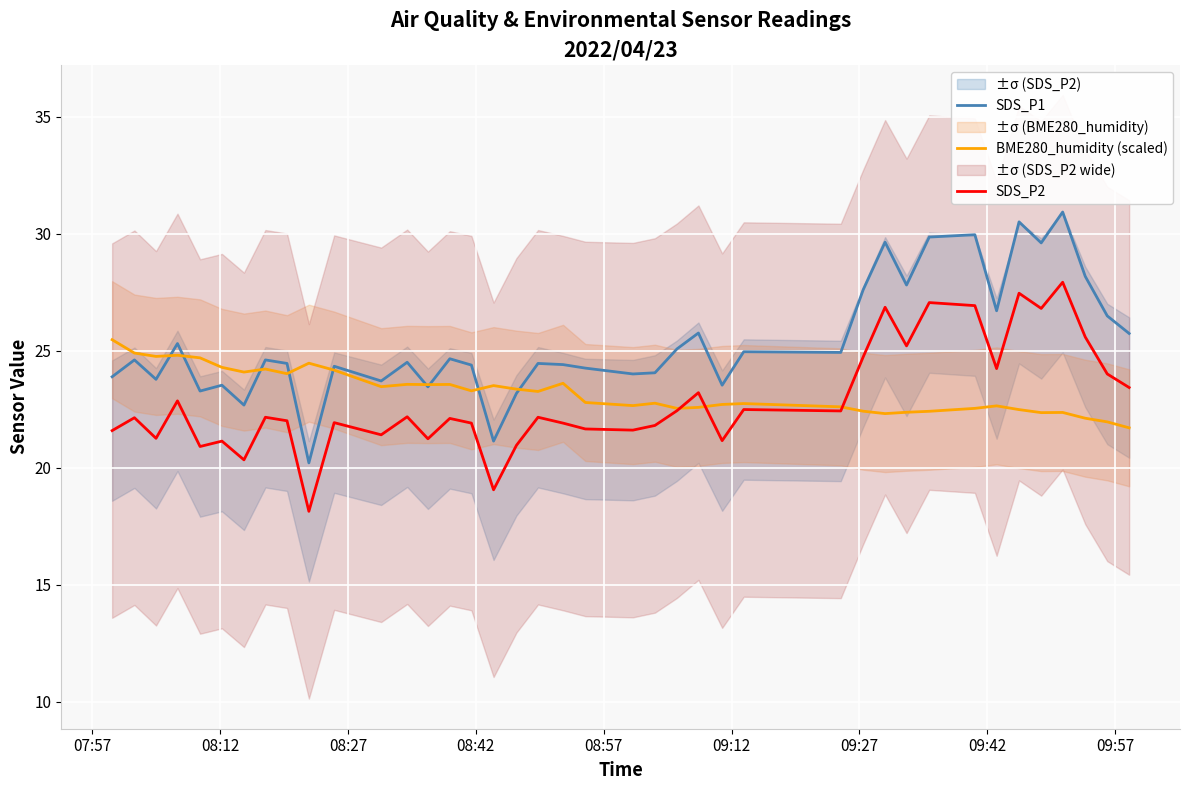

What is the value of the SDS_P1 point at the 25th from the left?

25.8